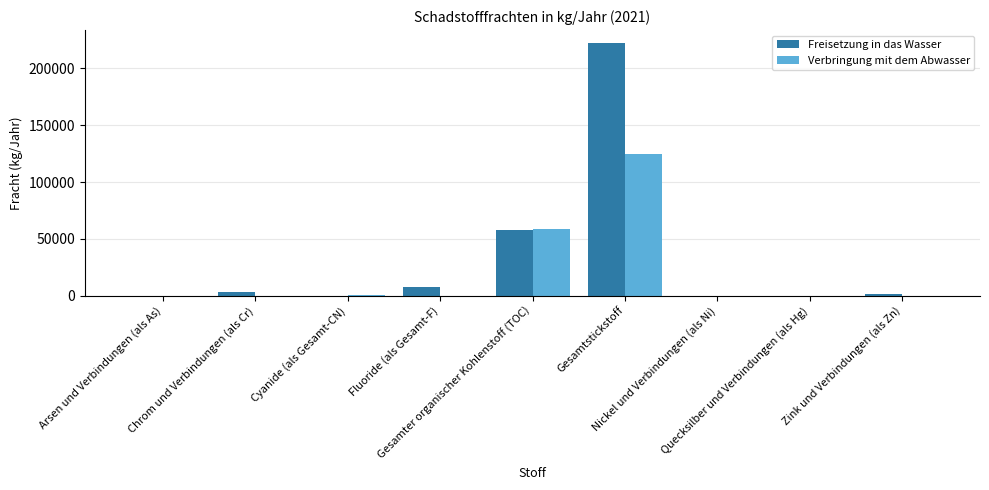

What is the sum of all Freisetzung in das Wasser values?

292579